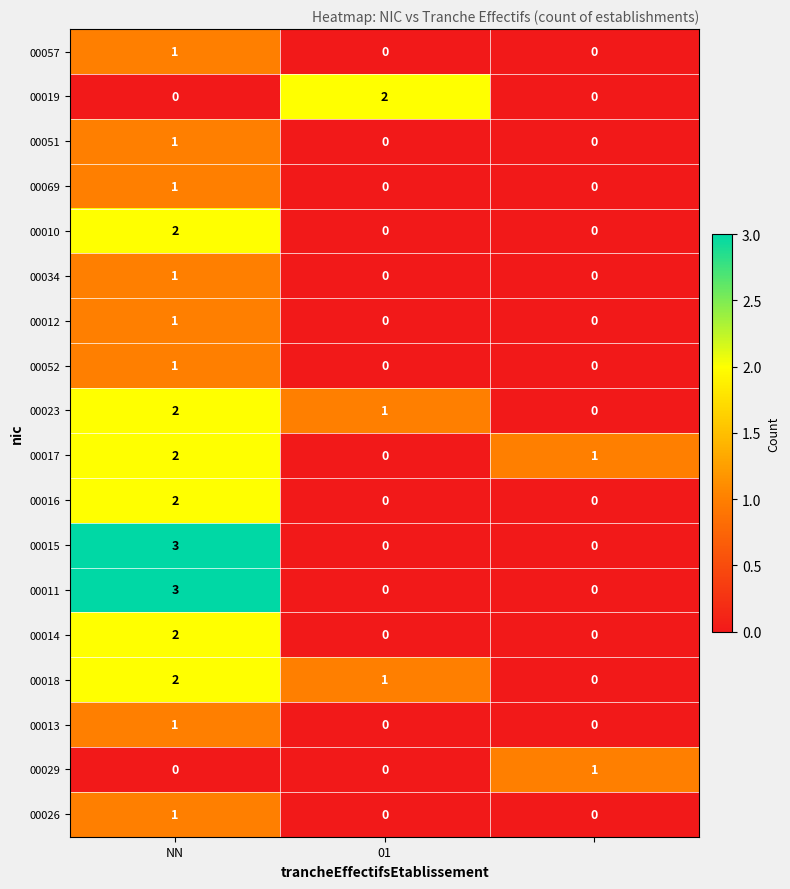

How many 00018 values are between 0 and 2?

3